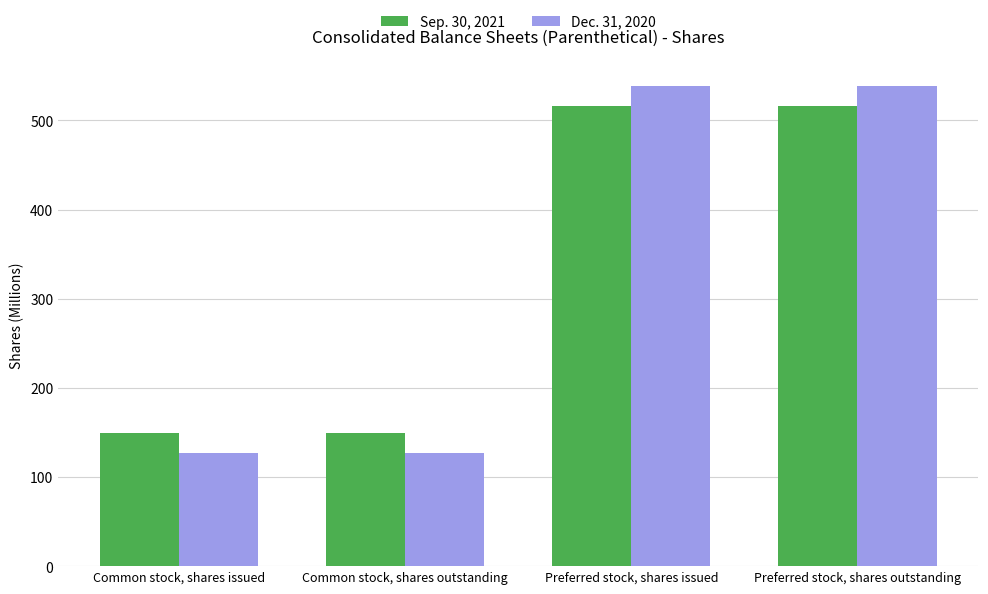

What is the lowest value of the Dec. 31, 2020 series?

127.2